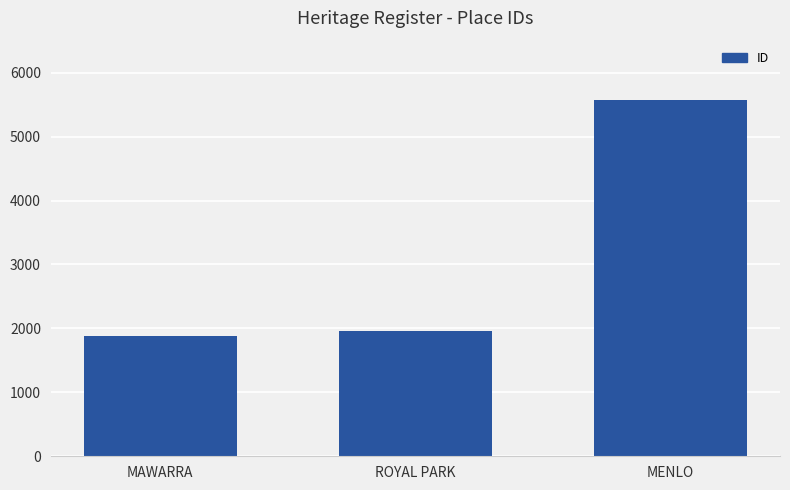

The value at MAWARRA is 1885. True or false?

True